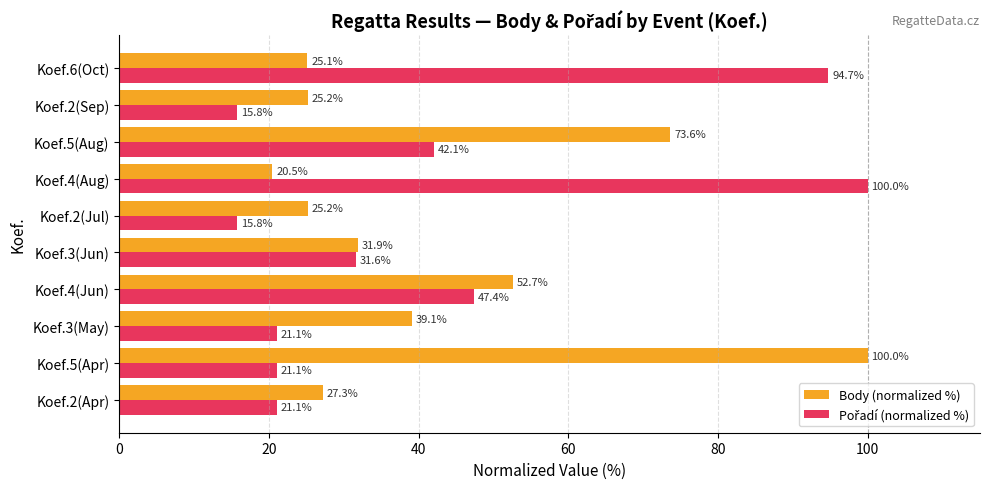

True or false: Body (normalized %) has a value of 25.0 at Koef.3(May).

False